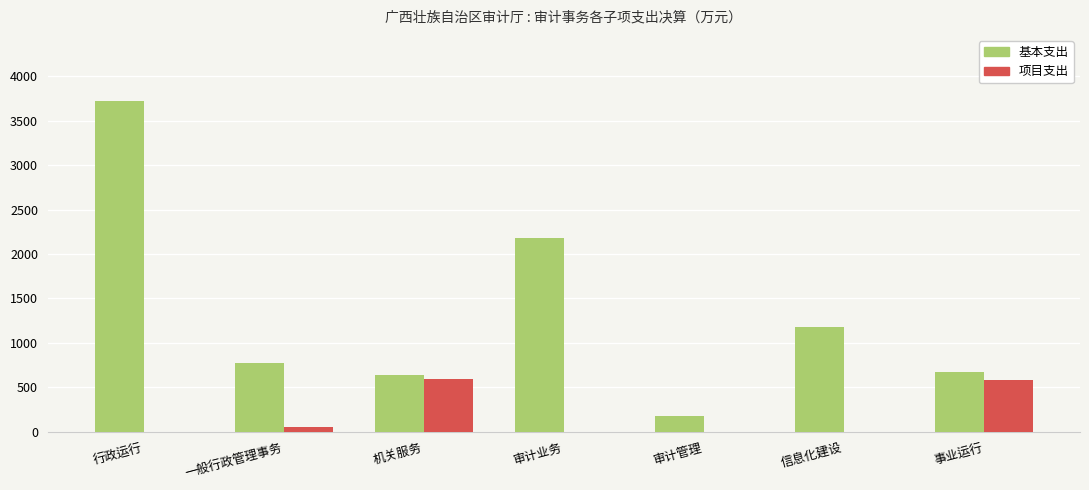

Which label corresponds to the largest value in the chart?

行政运行